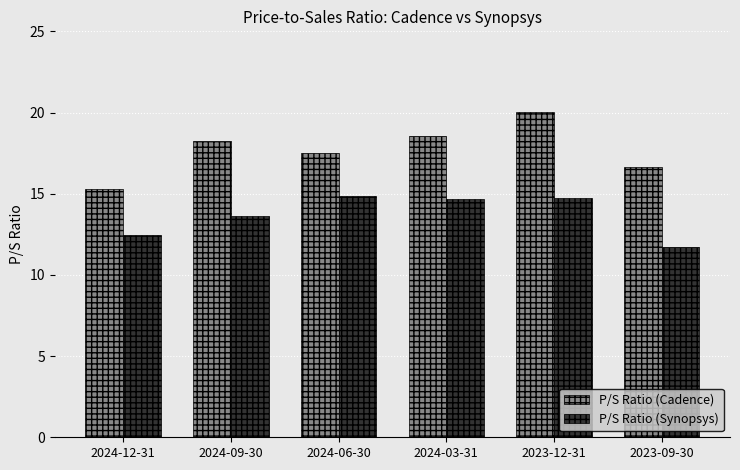

What is the value of the P/S Ratio (Synopsys) bar at the 6th from the left?

11.7